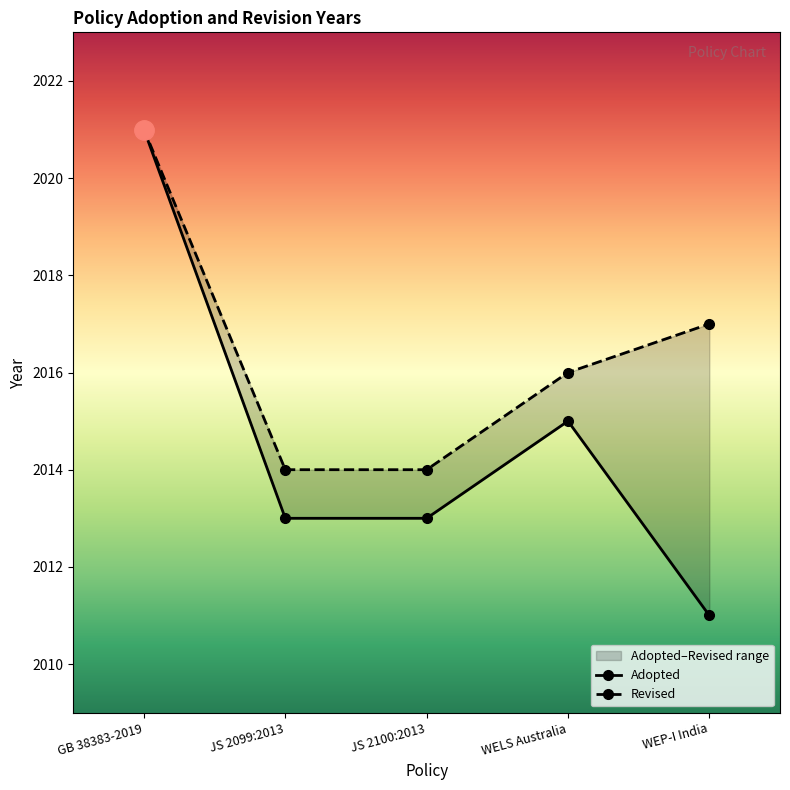

What is the sum of all values?

10073